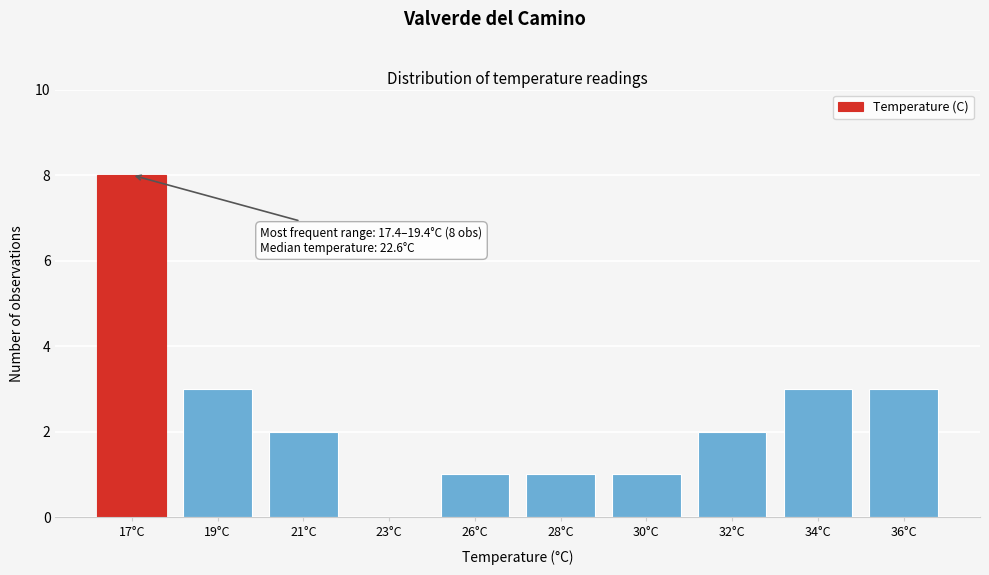

Reading right to left, extract all data points from this chart.

36°C=3	34°C=3	32°C=2	30°C=1	28°C=1	26°C=1	23°C=0	21°C=2	19°C=3	17°C=8